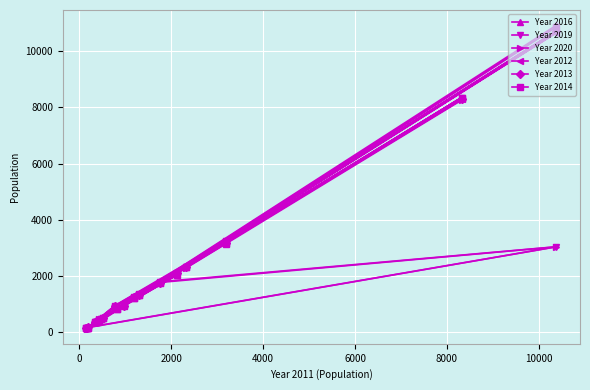

What are all the series names shown in the legend?

Year 2016, Year 2019, Year 2020, Year 2012, Year 2013, Year 2014